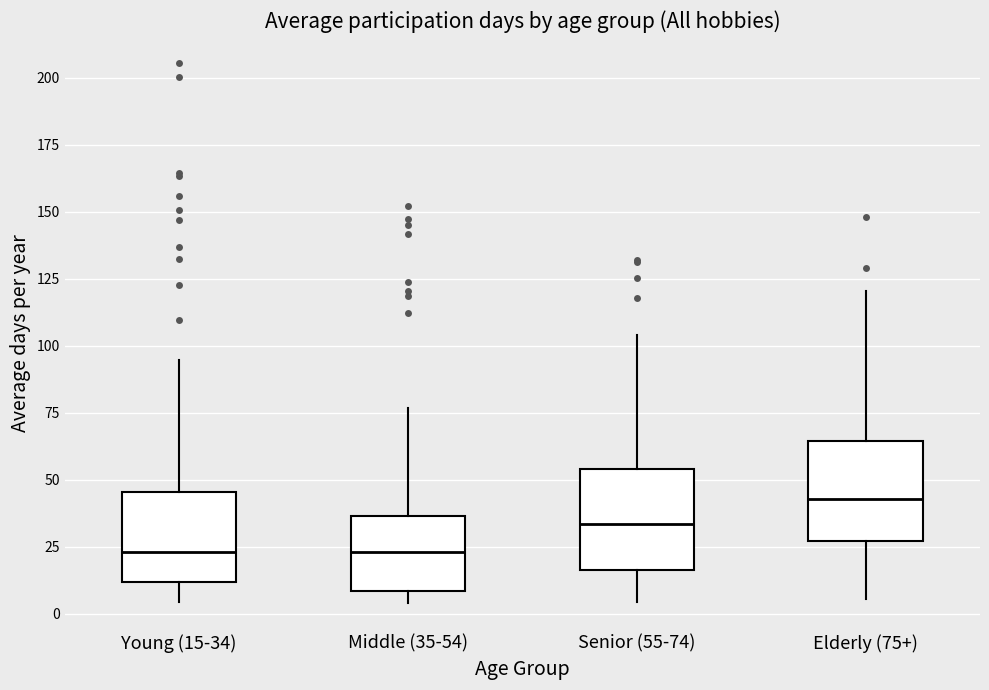

Reading left to right, read every box against the y-axis: the position of its median line, the range the box covers, and the ends of its whiskers. The values are not printed on the chart, so give them approximately, as read against the axis.

Young (15-34): median 25, box 10 to 45, whiskers 5 to 95
Middle (35-54): median 25, box 10 to 35, whiskers 5 to 75
Senior (55-74): median 35, box 15 to 55, whiskers 5 to 105
Elderly (75+): median 45, box 25 to 65, whiskers 5 to 120